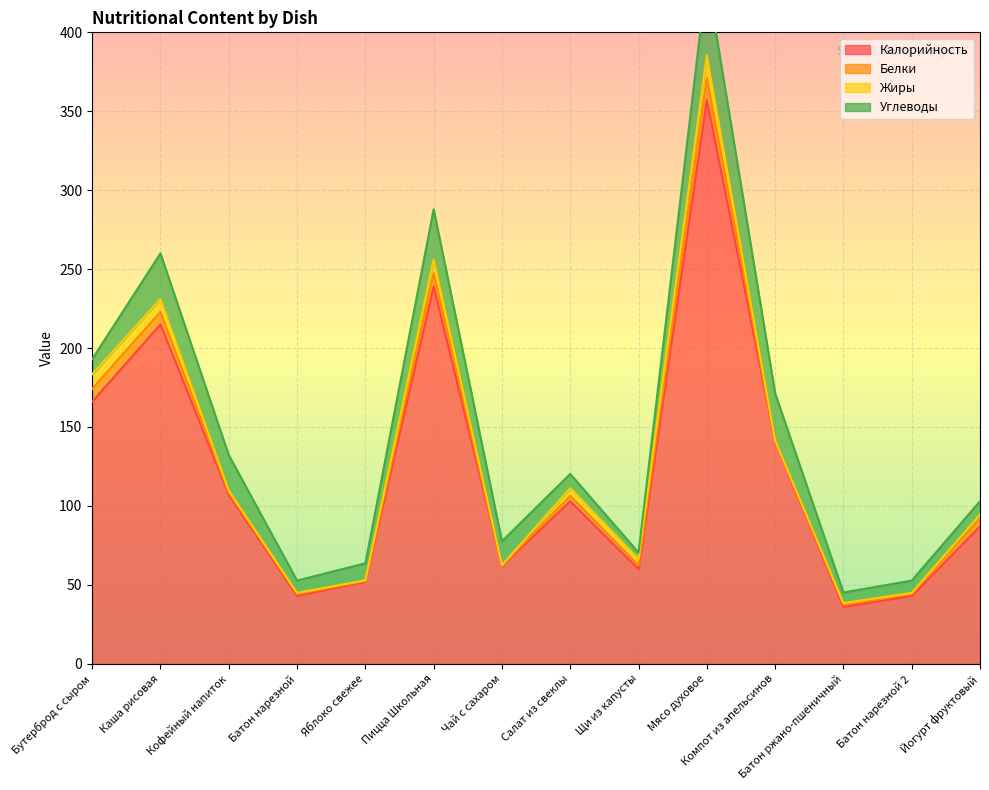

In Жиры, how many points are higher than both neighbors (excluding endpoints)?

4